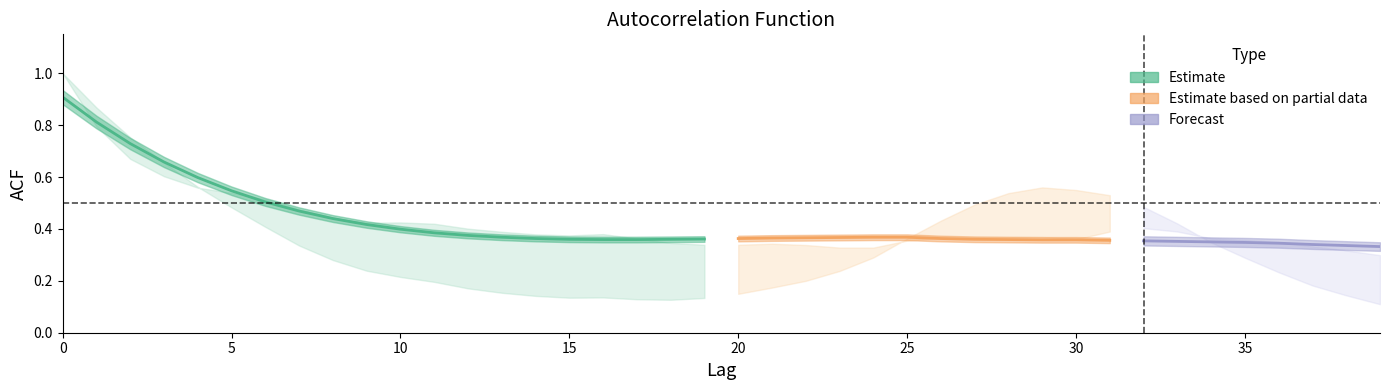

Is it true that acf_shown equals 0.2 at 23?

False